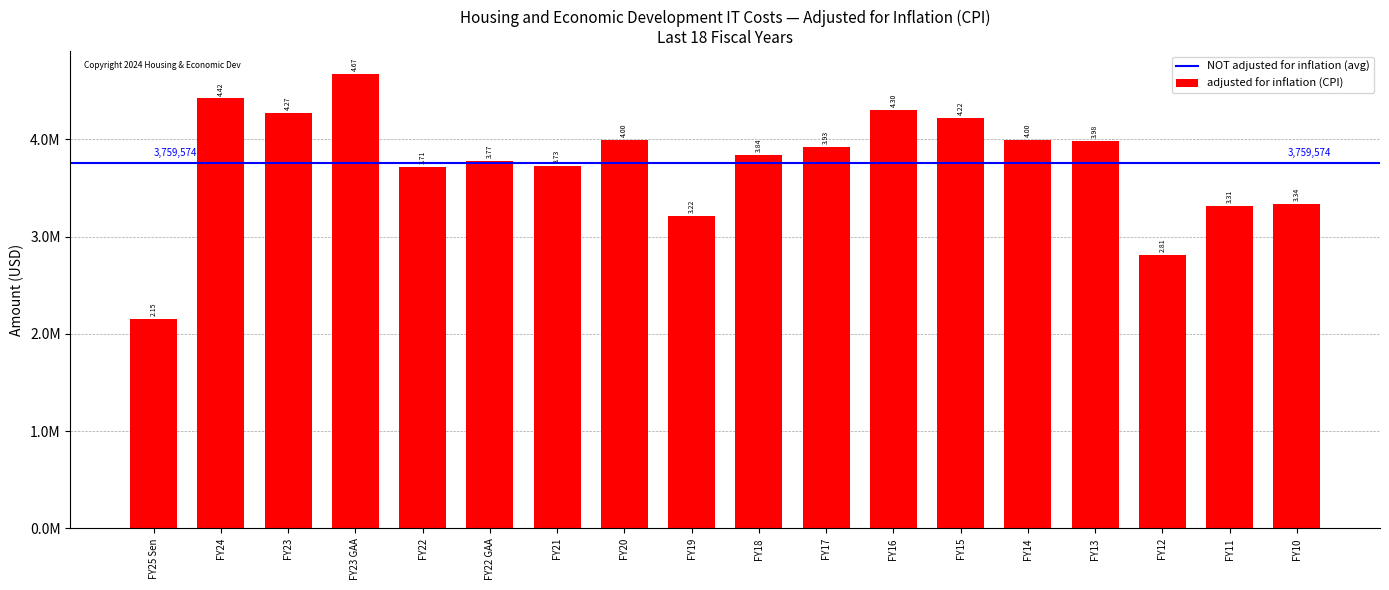

Are the bars horizontal?

No